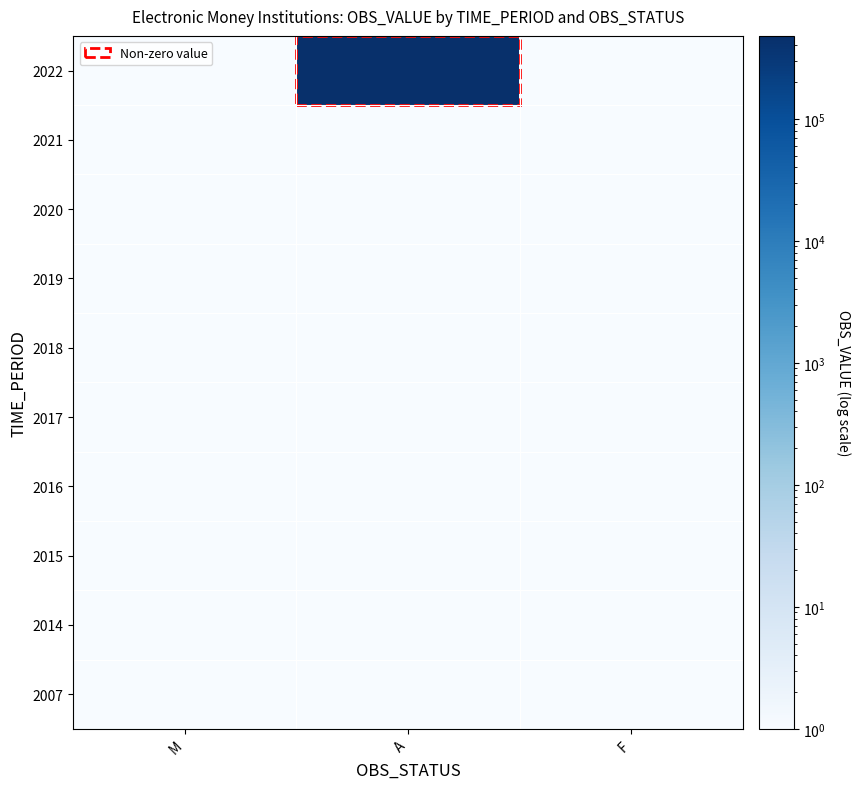

Reading left to right, transcribe all the data shown in this chart.

2007: M=1	A=1	F=1
2014: M=1	A=1	F=1
2015: M=1	A=1	F=1
2016: M=1	A=1	F=1
2017: M=1	A=1	F=1
2018: M=1	A=1	F=1
2019: M=1	A=1	F=1
2020: M=1	A=1	F=1
2021: M=1	A=1	F=1
2022: M=1	A=478266	F=1